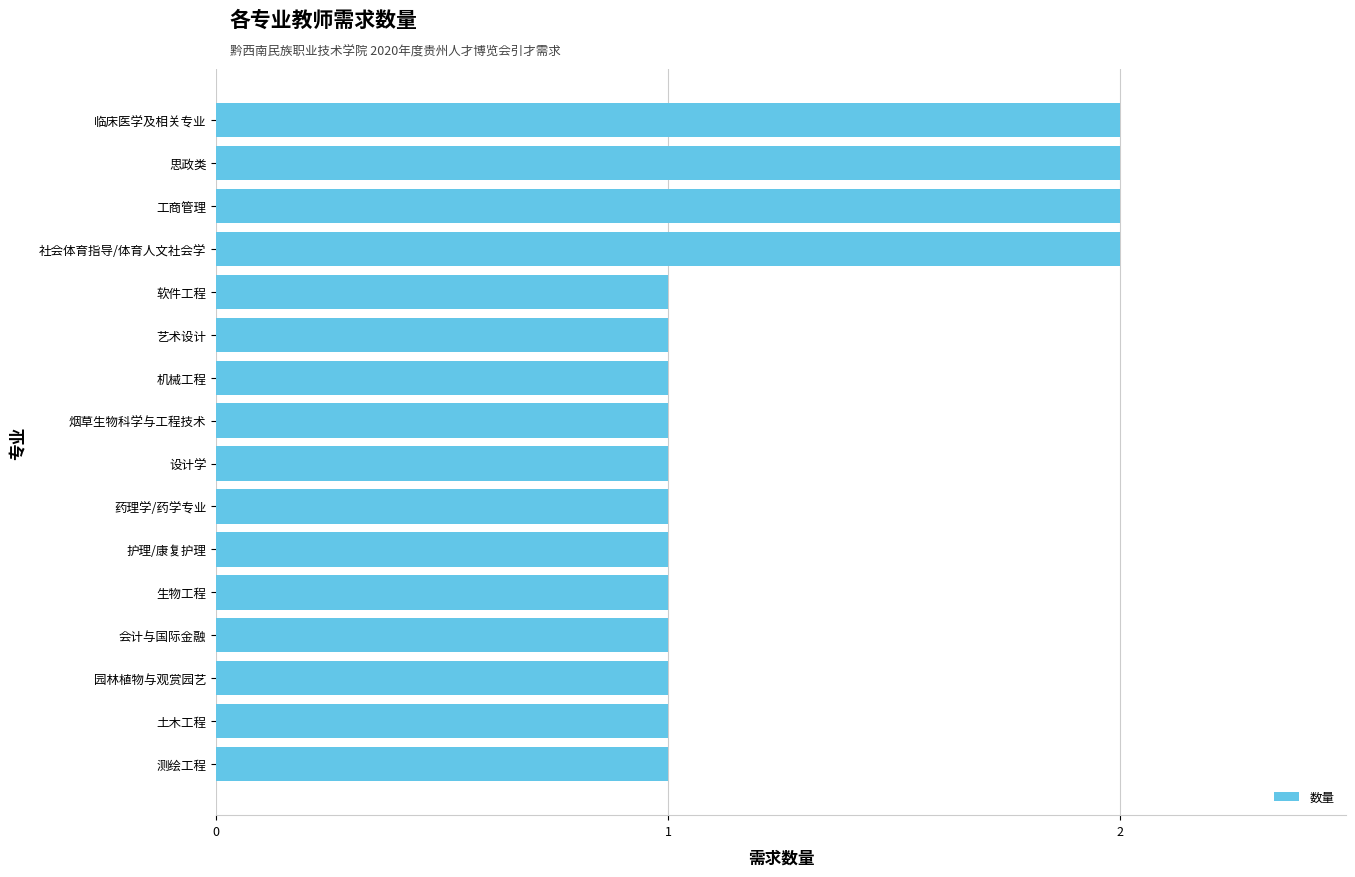

True or false: the data shows 2 at 思政类.

True